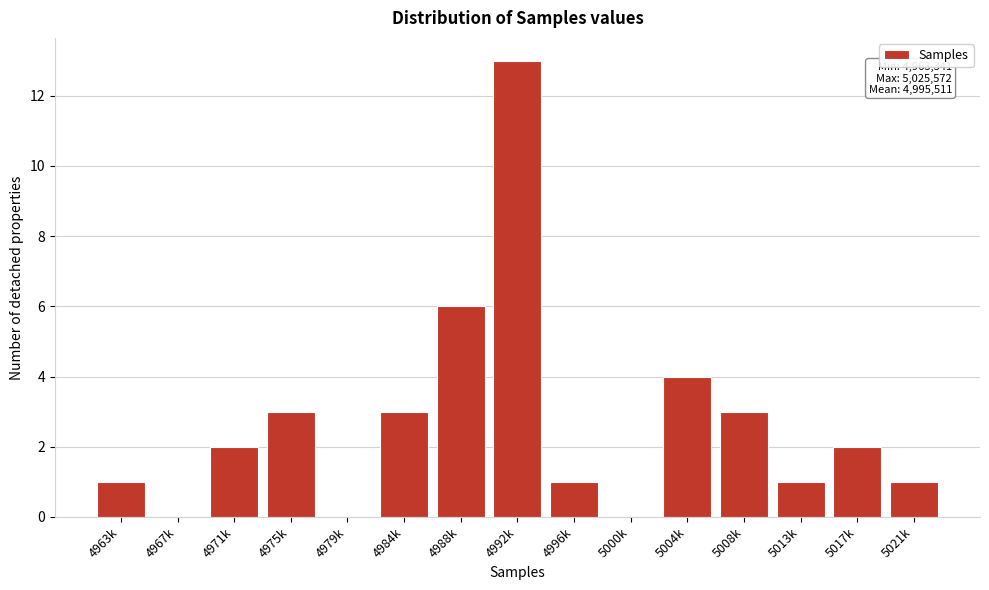

Reading right to left, transcribe all the data shown in this chart.

5021k=1	5017k=2	5013k=1	5008k=3	5004k=4	5000k=0	4996k=1	4992k=13	4988k=6	4984k=3	4979k=0	4975k=3	4971k=2	4967k=0	4963k=1